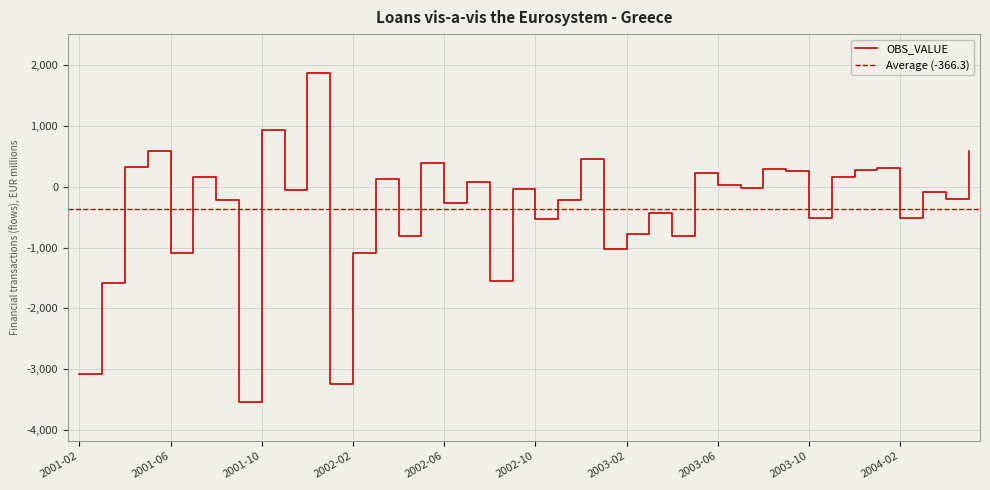

List the labels in order of value, smallest first.

2001-09, 2002-01, 2001-02, 2001-03, 2002-08, 2001-06, 2002-02, 2003-01, 2003-04, 2002-04, 2003-02, 2002-10, 2004-02, 2003-10, 2003-03, 2002-06, 2002-11, 2001-08, 2004-04, 2004-03, 2001-11, 2002-09, 2003-07, 2003-06, 2002-07, 2002-03, 2003-11, 2001-07, 2003-05, 2003-09, 2003-12, 2003-08, 2004-01, 2001-04, 2002-05, 2002-12, 2004-05, 2001-05, 2001-10, 2001-12